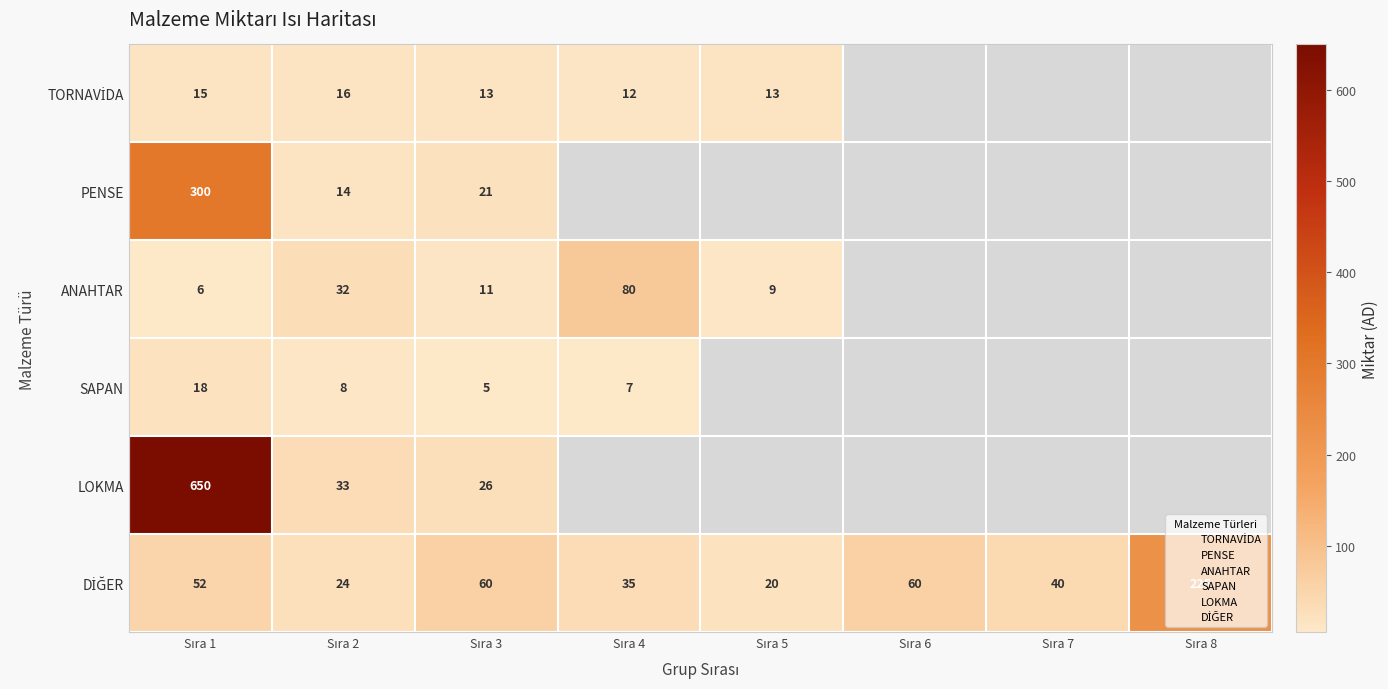

Is it true that DİĞER equals 11.2 at Sıra 1?

False